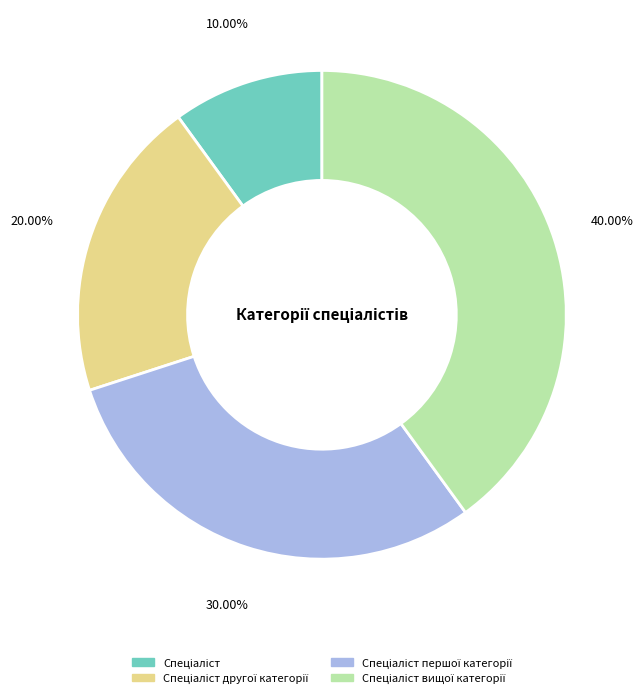

Is there any slice that represents more than half of the pie?

No